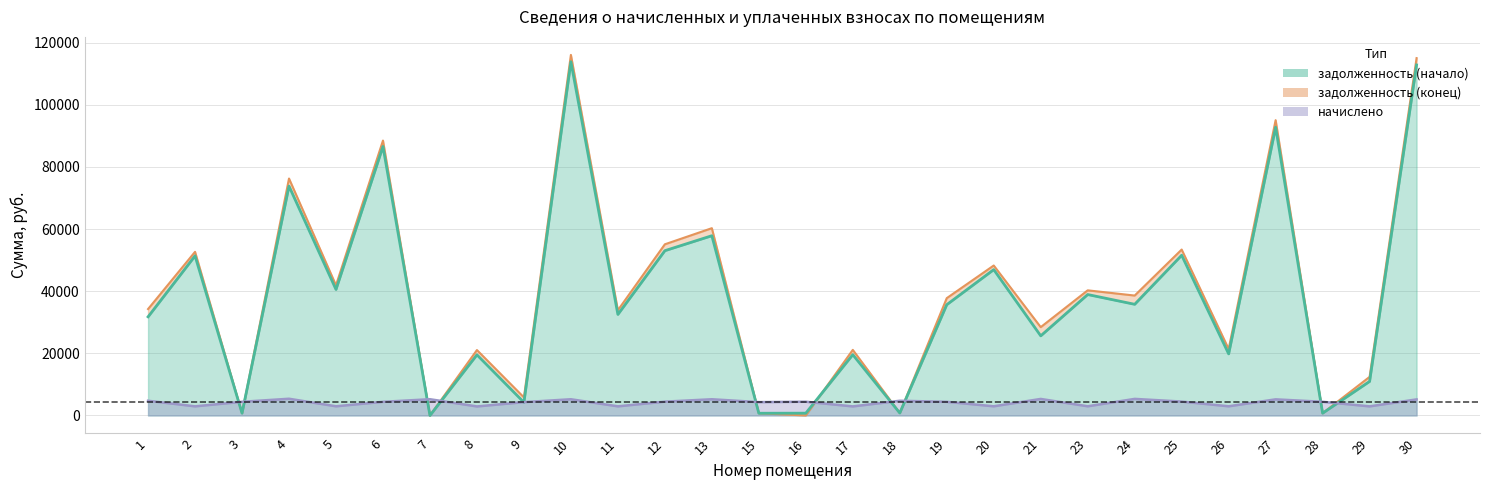

How many interior local valleys does the начислено series have?

10